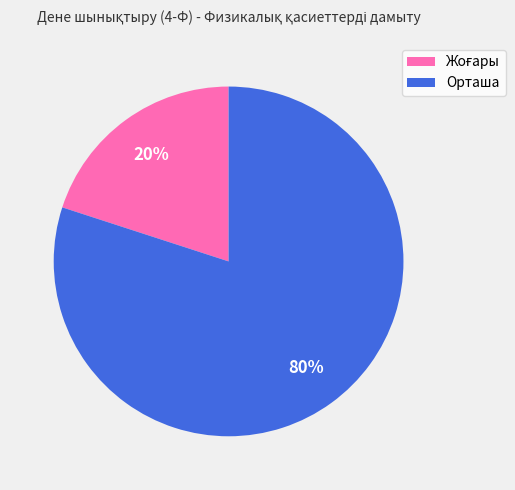

What percentage is the Орташа slice, to the nearest percent?

80%